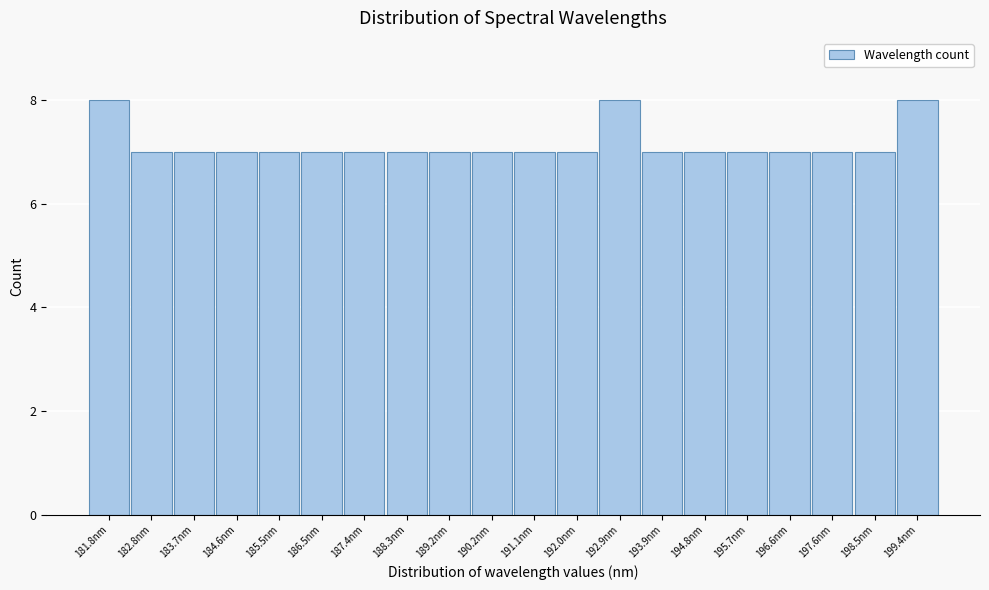

Reading left to right, extract all data points from this chart.

8	7	7	7	7	7	7	7	7	7	7	7	8	7	7	7	7	7	7	8